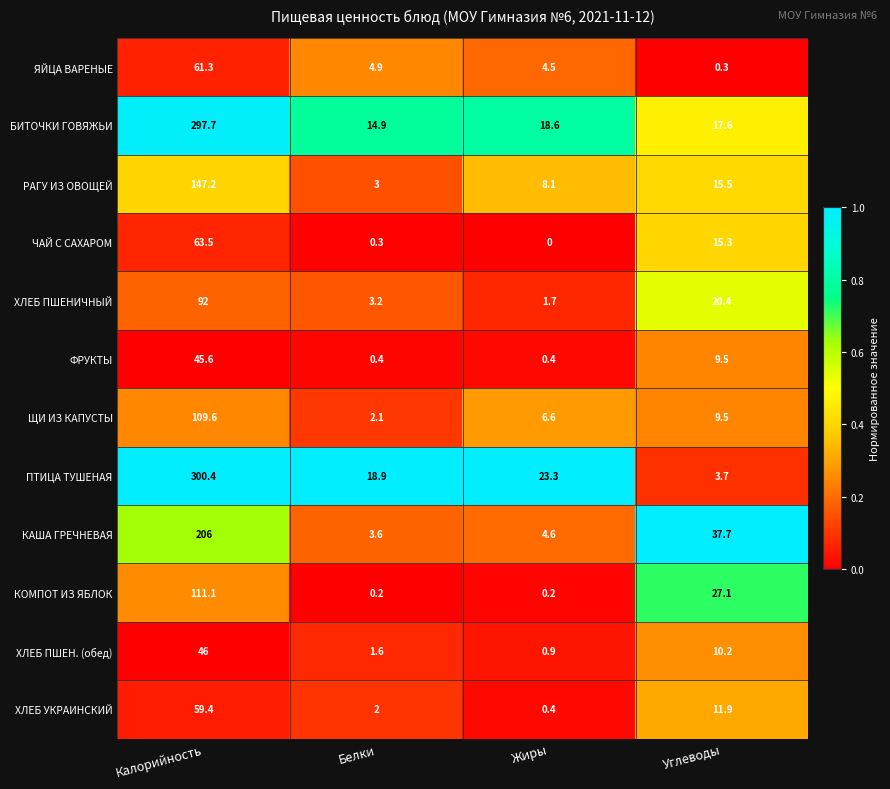

The РАГУ ИЗ ОВОЩЕЙ series shows 3.0 at Белки. True or false?

True